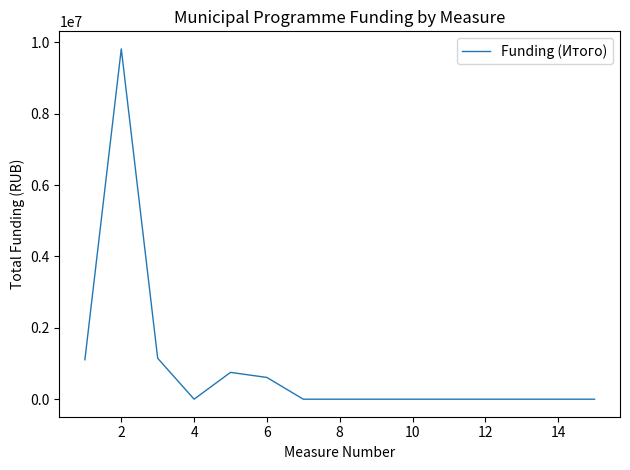

What is the greatest value displayed?

9820279